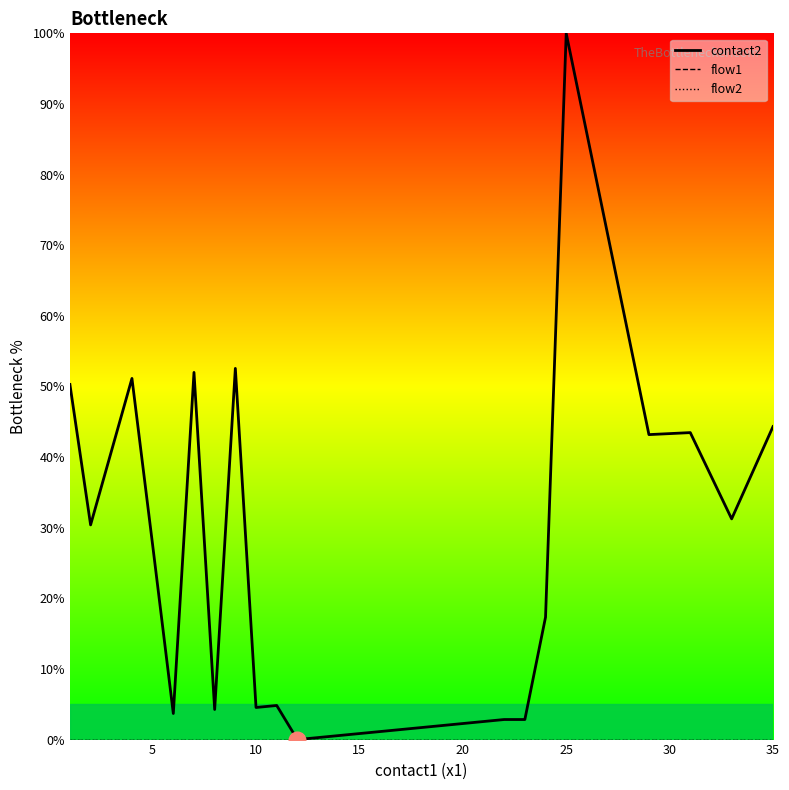

Which series has the widest spread of values?

contact2